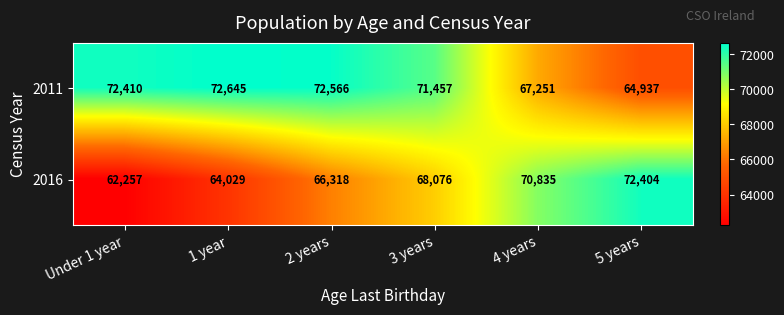

Reading left to right, extract all data points from this chart.

2011: Under 1 year=72410	1 year=72645	2 years=72566	3 years=71457	4 years=67251	5 years=64937
2016: Under 1 year=62257	1 year=64029	2 years=66318	3 years=68076	4 years=70835	5 years=72404